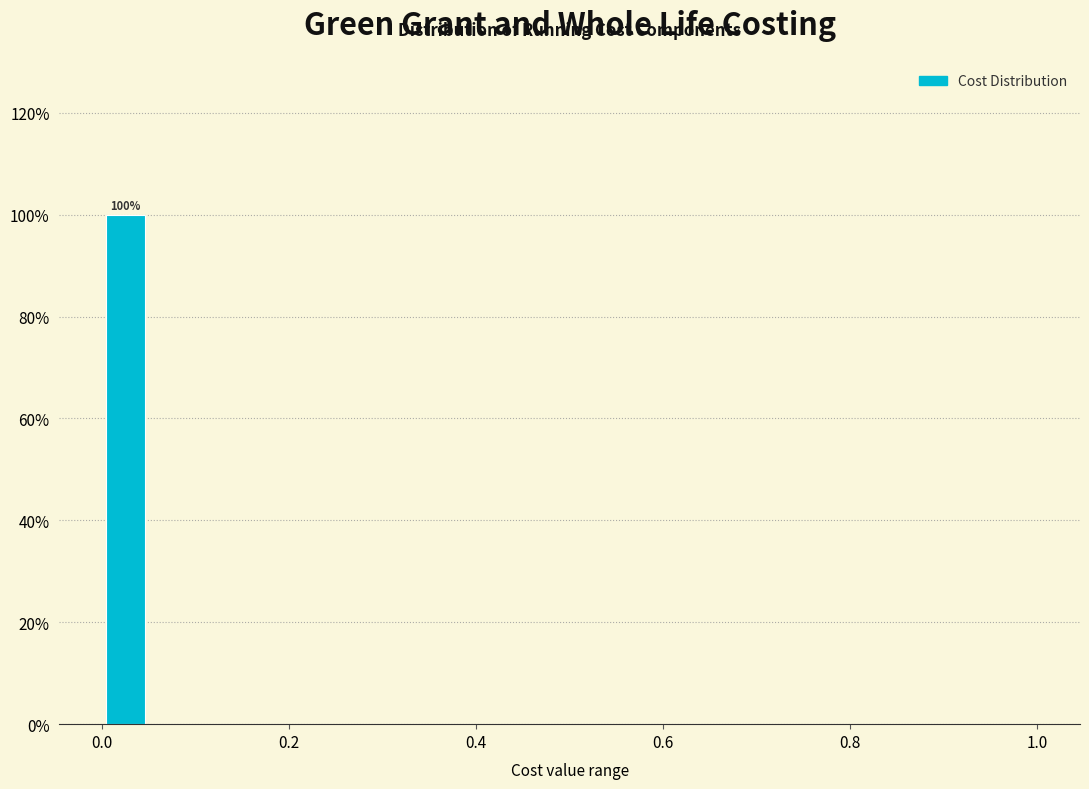

Around what value on the x-axis is the tallest bar? Give the approximate position of its centre, as read against the axis.

0.02